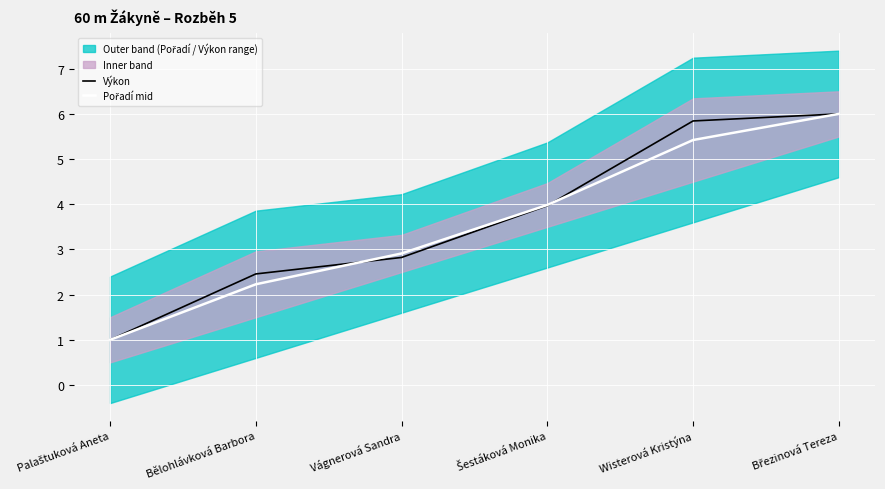

Is this an area chart (filled region under the line)?

No